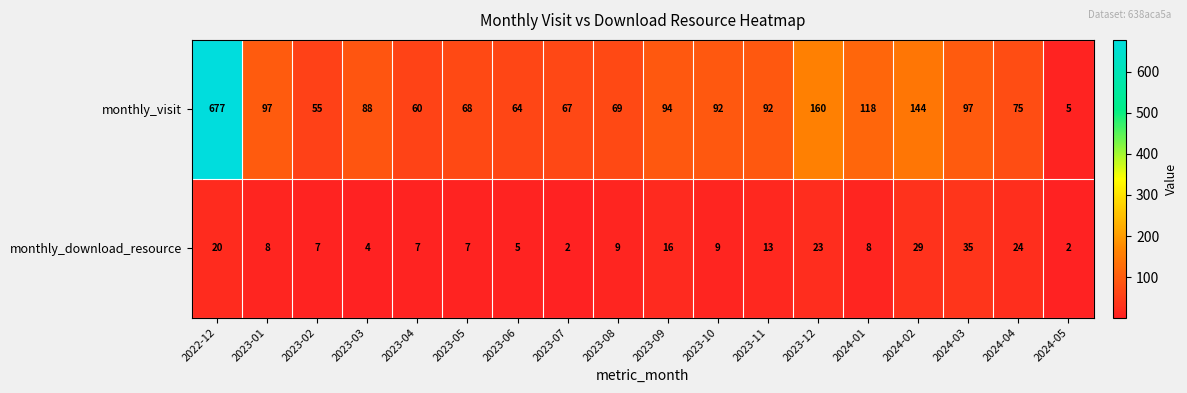

Rank the series by their maximum value, from lowest to highest.

monthly_download_resource, monthly_visit